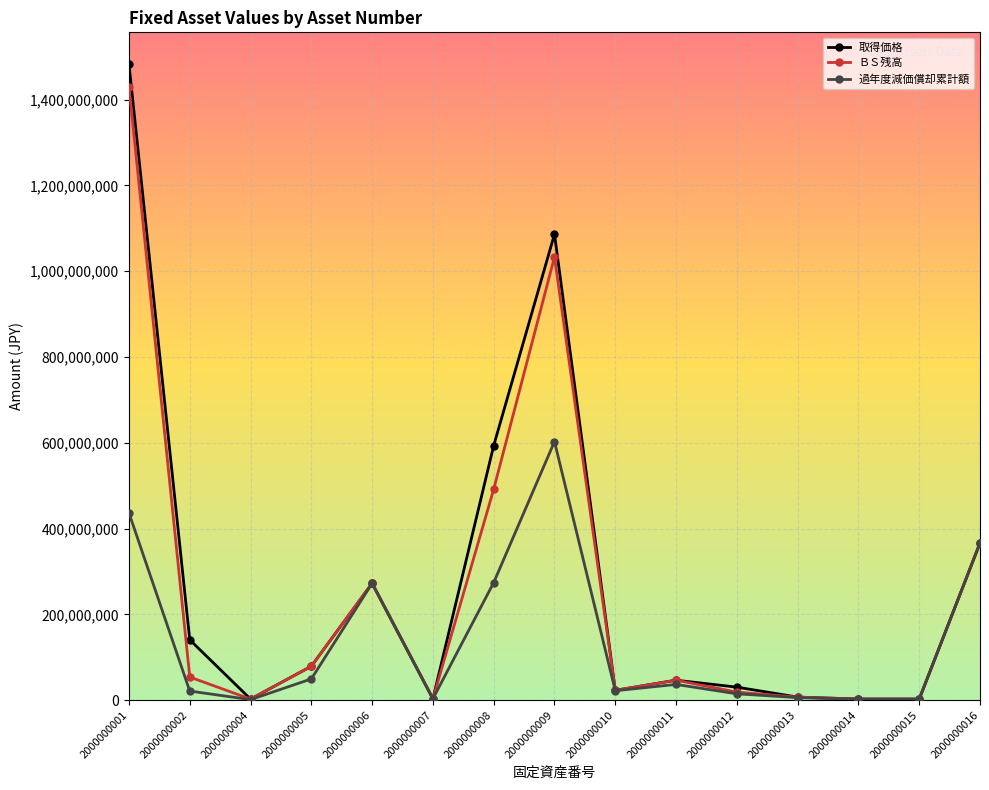

Is it true that 取得価格 equals 272433600 at 2000000006?

True